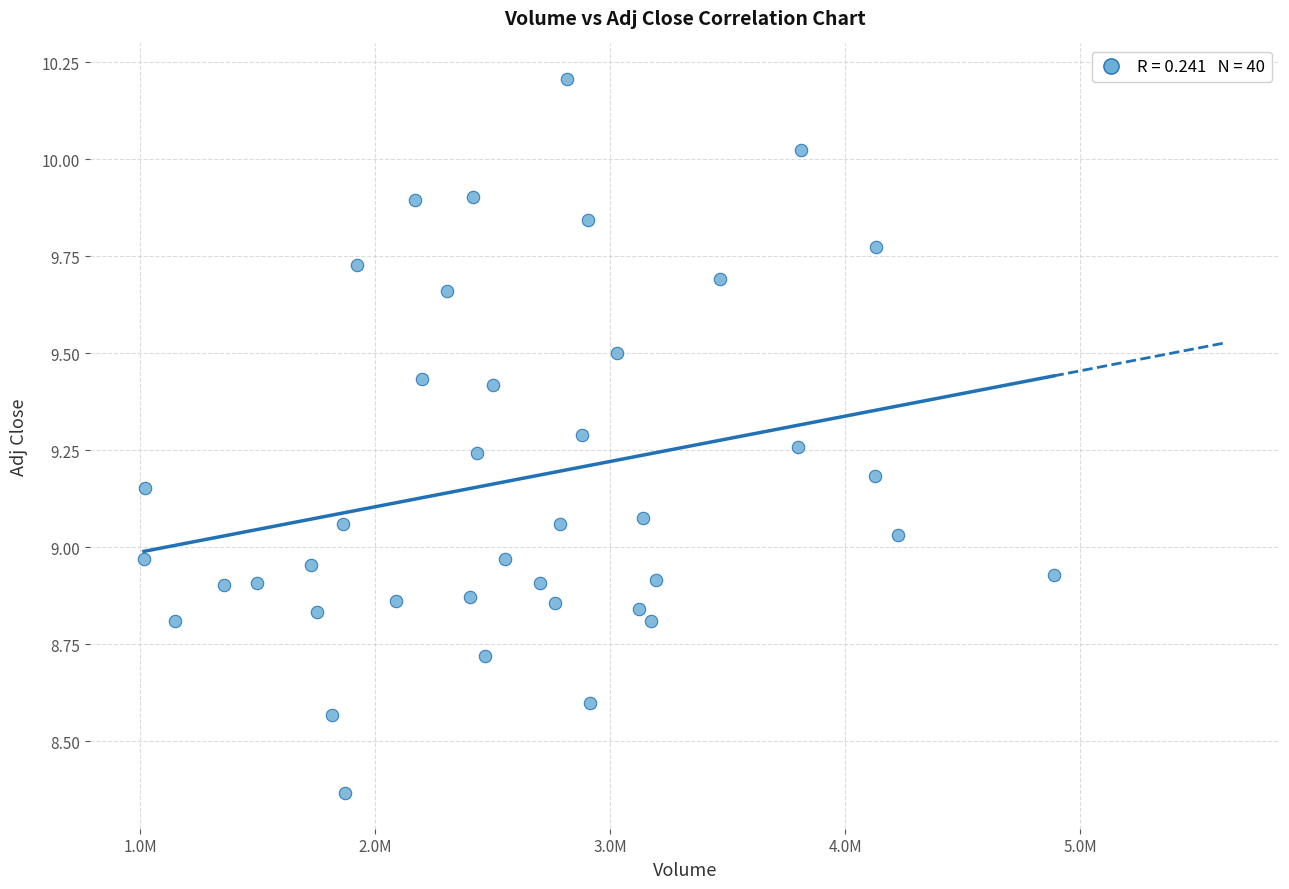

What is the range of Y values (max minus min)?

1.8